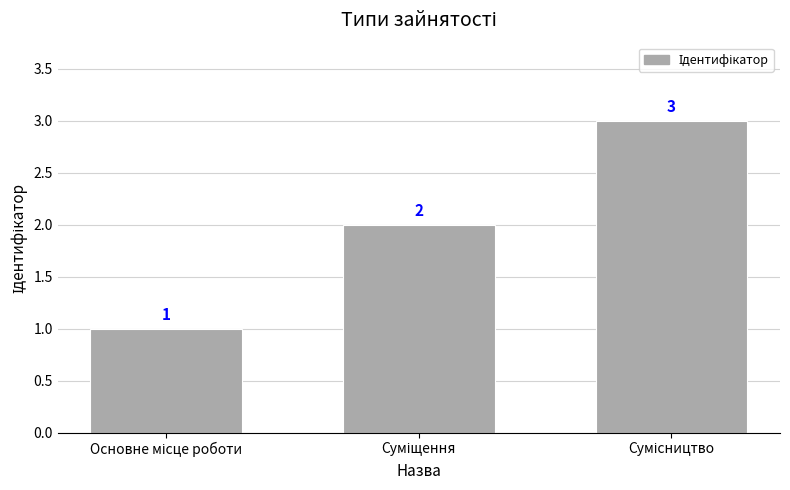

What is the value of the 3rd bar from the left?

3